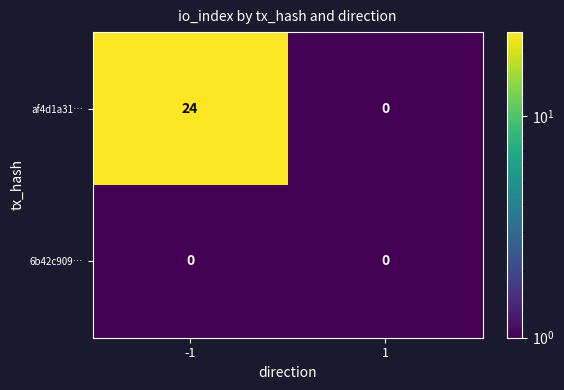

What is the difference between the maximum and minimum values in the af4d1a31… series?

24